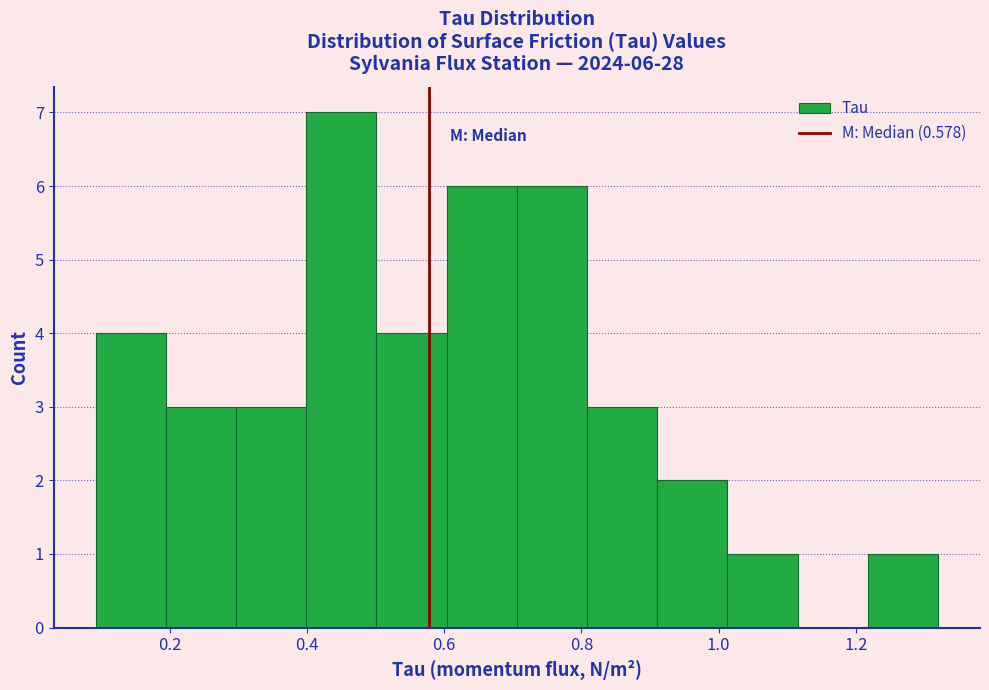

Which range on the x-axis has the tallest bar?

0.40 to 0.50